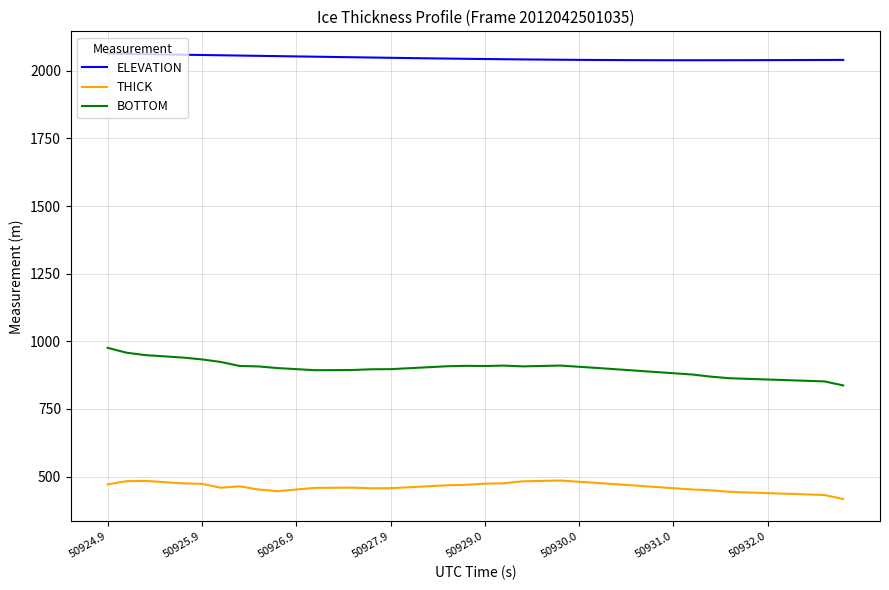

Which series has the largest total across all categories?

ELEVATION